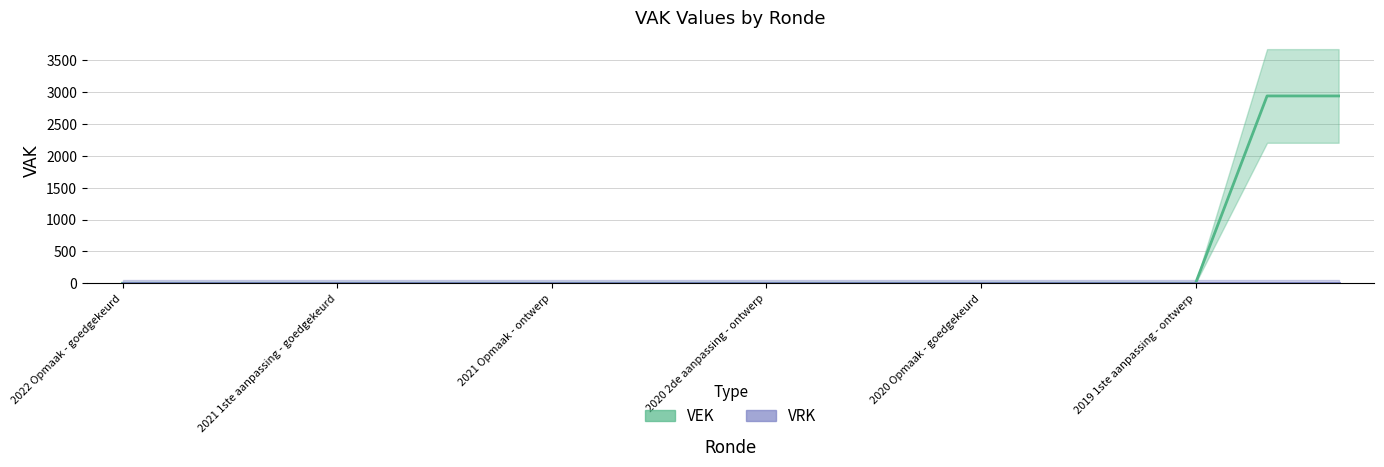

What is the greatest value displayed?

2938